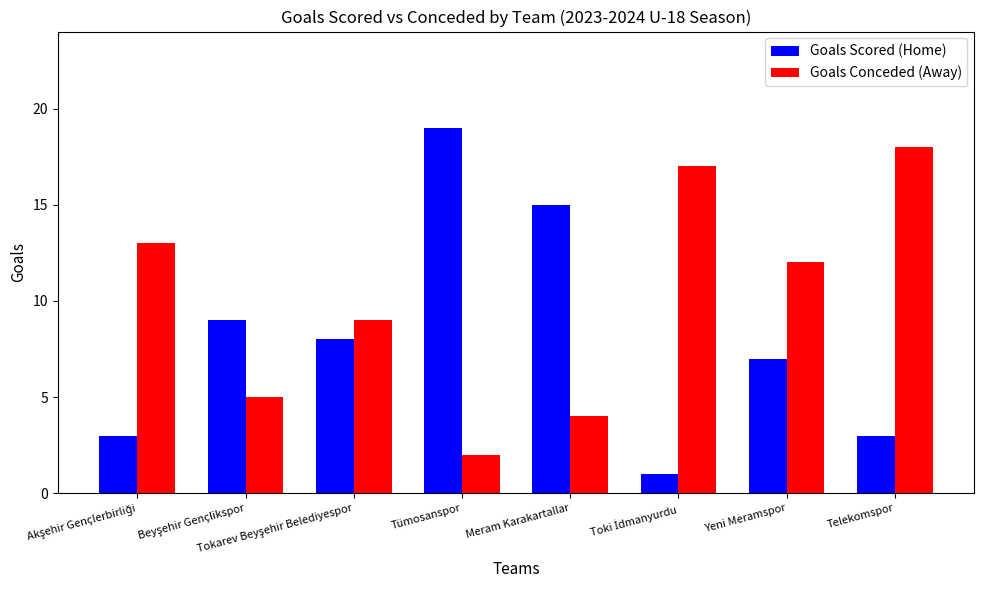

What is the label of the 7th bar from the left?

Yeni Meramspor